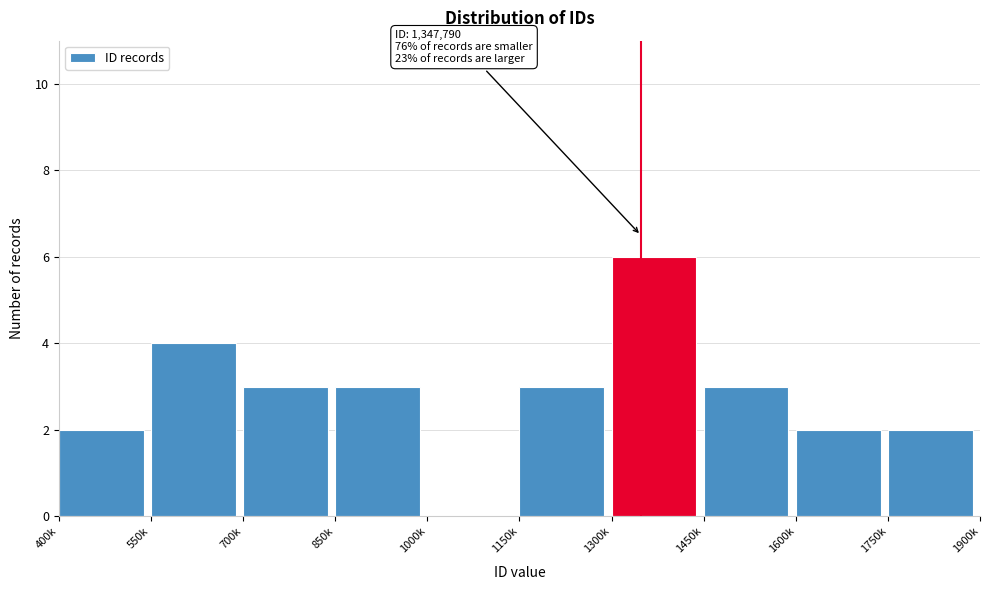

Reading left to right, list all the values displayed in this chart.

400k=2	550k=4	700k=3	850k=3	1000k=0	1150k=3	1300k=6	1450k=3	1600k=2	1750k=2